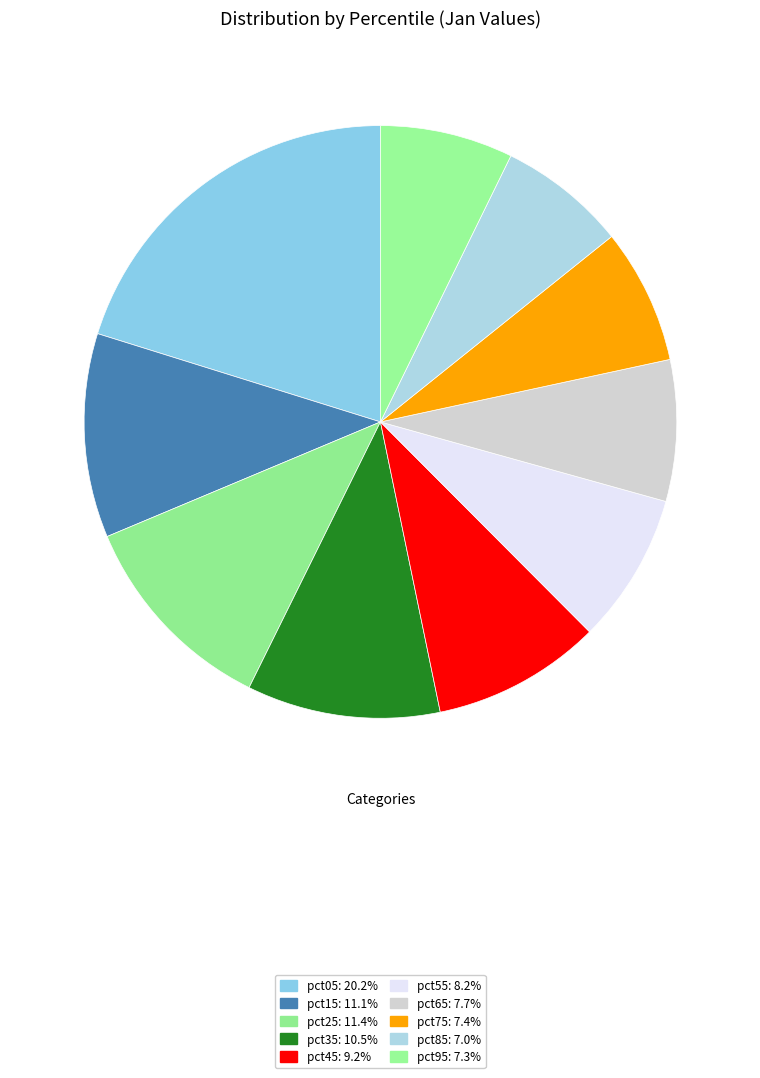

True or false: pct95 accounts for 7% of the total.

True